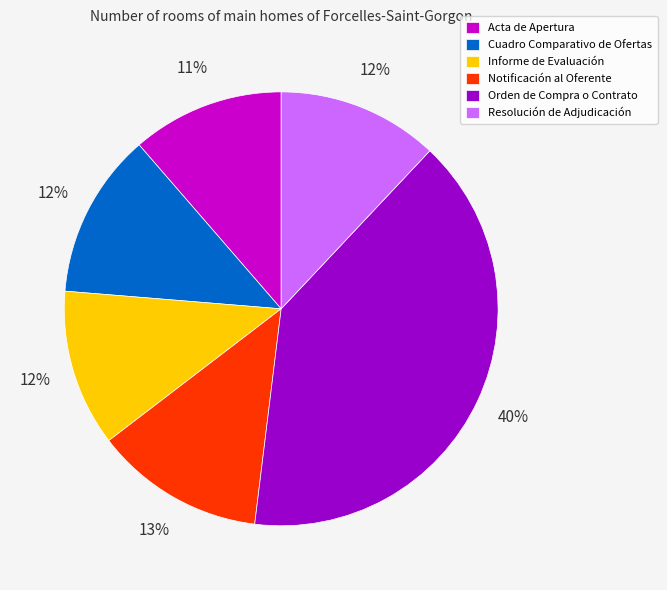

Do Resolución de Adjudicación and Acta de Apertura together represent more than half of the pie?

No